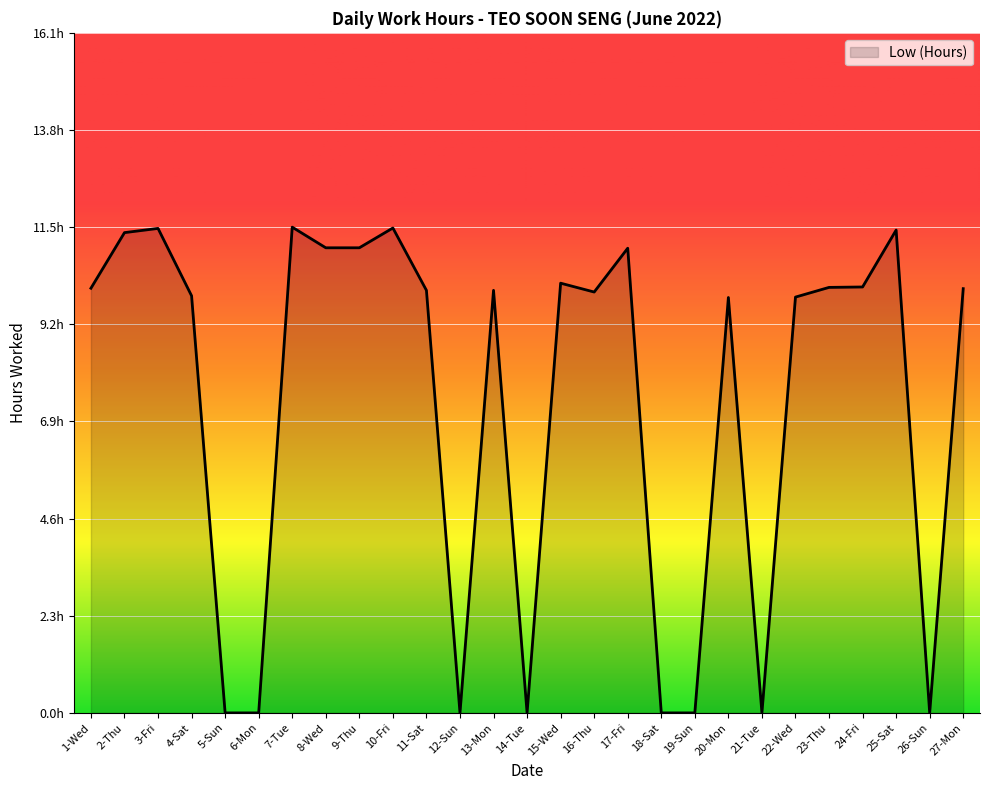

Reading left to right, what are all the values shown in this chart?

1-Wed=10.1	2-Thu=11.4	3-Fri=11.5	4-Sat=9.9	5-Sun=0.0	6-Mon=0.0	7-Tue=11.5	8-Wed=11.0	9-Thu=11.0	10-Fri=11.5	11-Sat=10.0	12-Sun=0.0	13-Mon=10.0	14-Tue=0.0	15-Wed=10.2	16-Thu=10.0	17-Fri=11.0	18-Sat=0.0	19-Sun=0.0	20-Mon=9.9	21-Tue=0.0	22-Wed=9.9	23-Thu=10.1	24-Fri=10.1	25-Sat=11.5	26-Sun=0.0	27-Mon=10.1